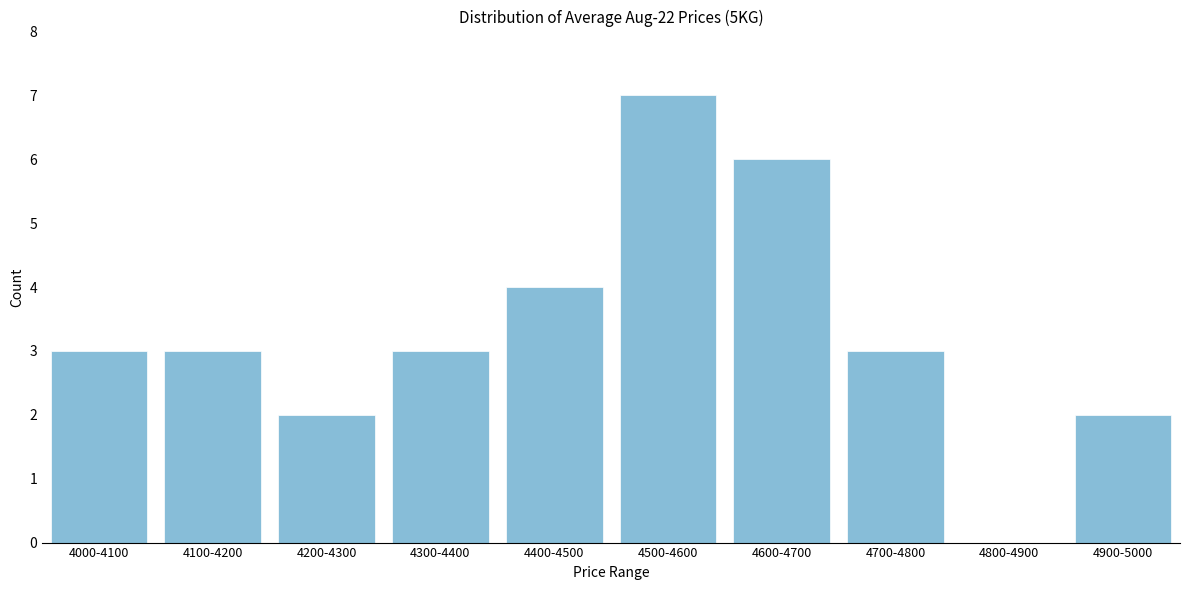

Reading right to left, extract all data points from this chart.

4900-5000=2	4800-4900=0	4700-4800=3	4600-4700=6	4500-4600=7	4400-4500=4	4300-4400=3	4200-4300=2	4100-4200=3	4000-4100=3